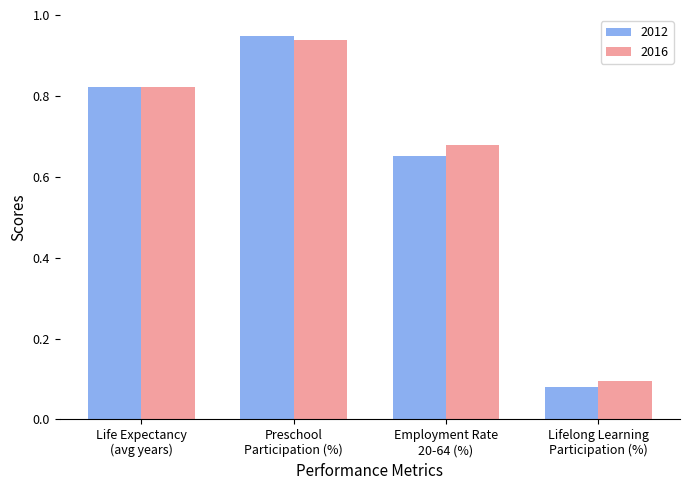

Which series has the widest spread of values?

2012